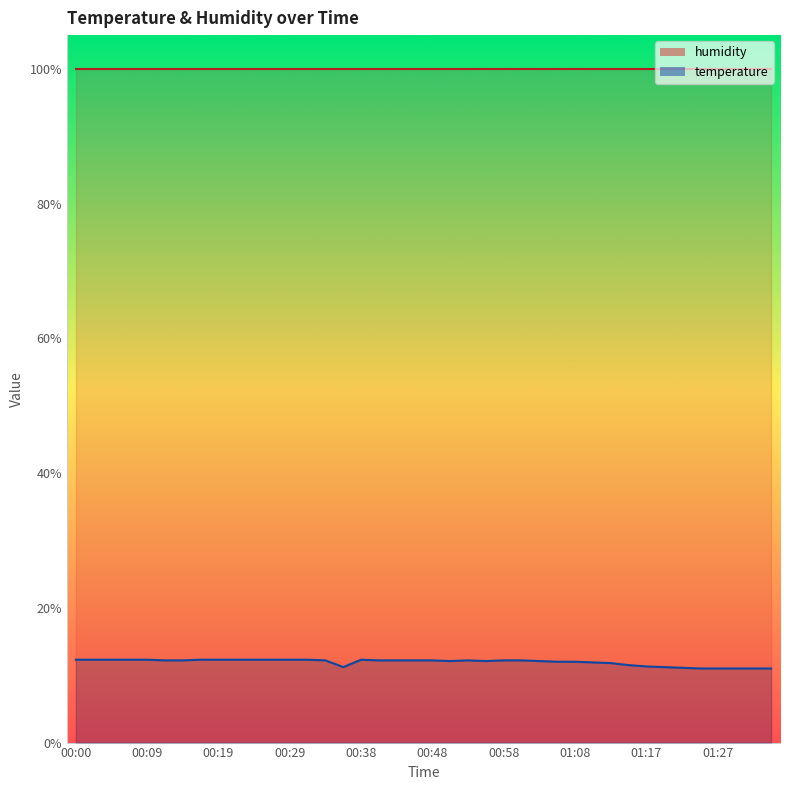

What is the average value?

11.9